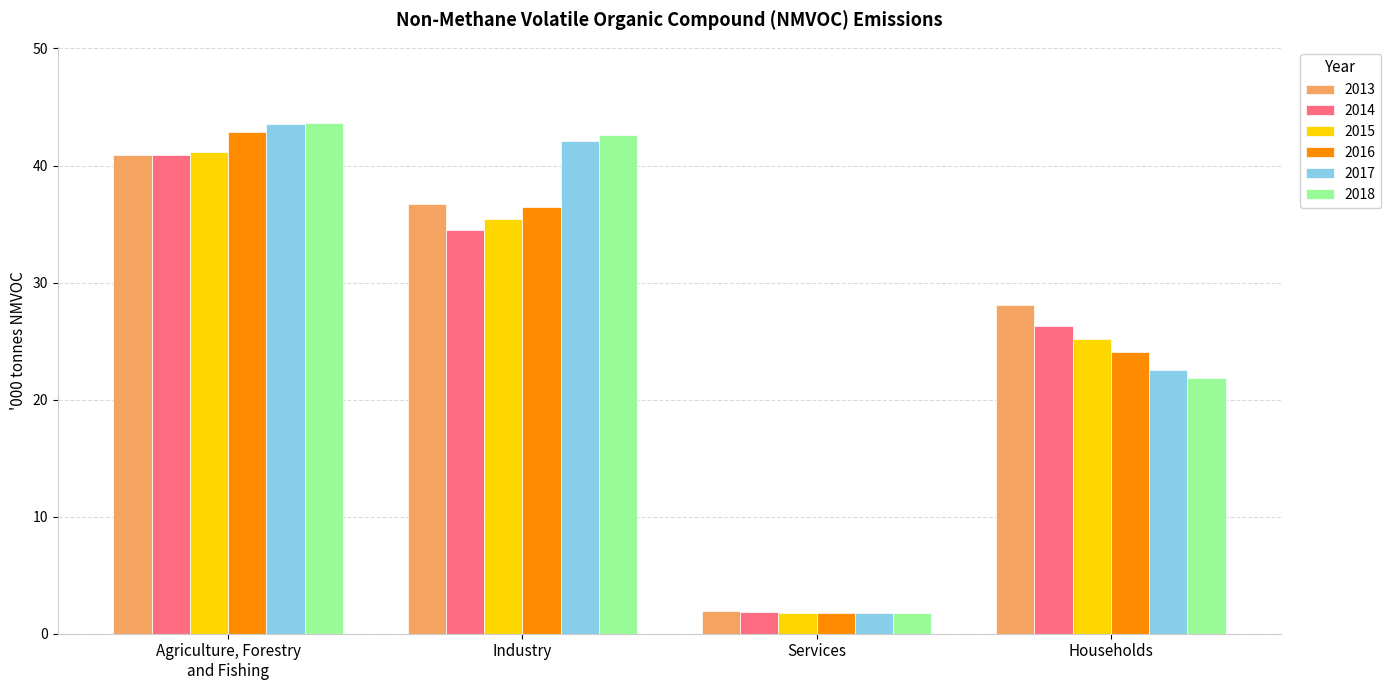

What value does the 2016 series have at Agriculture, Forestry
and Fishing?

42.9